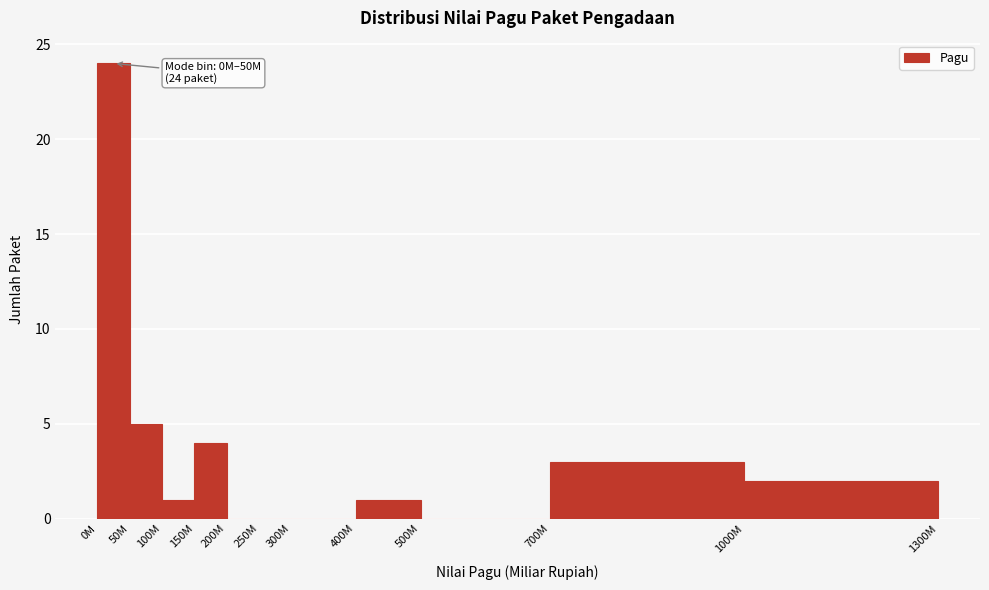

Reading left to right, extract all data points from this chart.

0M=24	50M=5	100M=1	150M=4	200M=0	250M=0	300M=0	400M=1	500M=0	700M=3	1000M=2